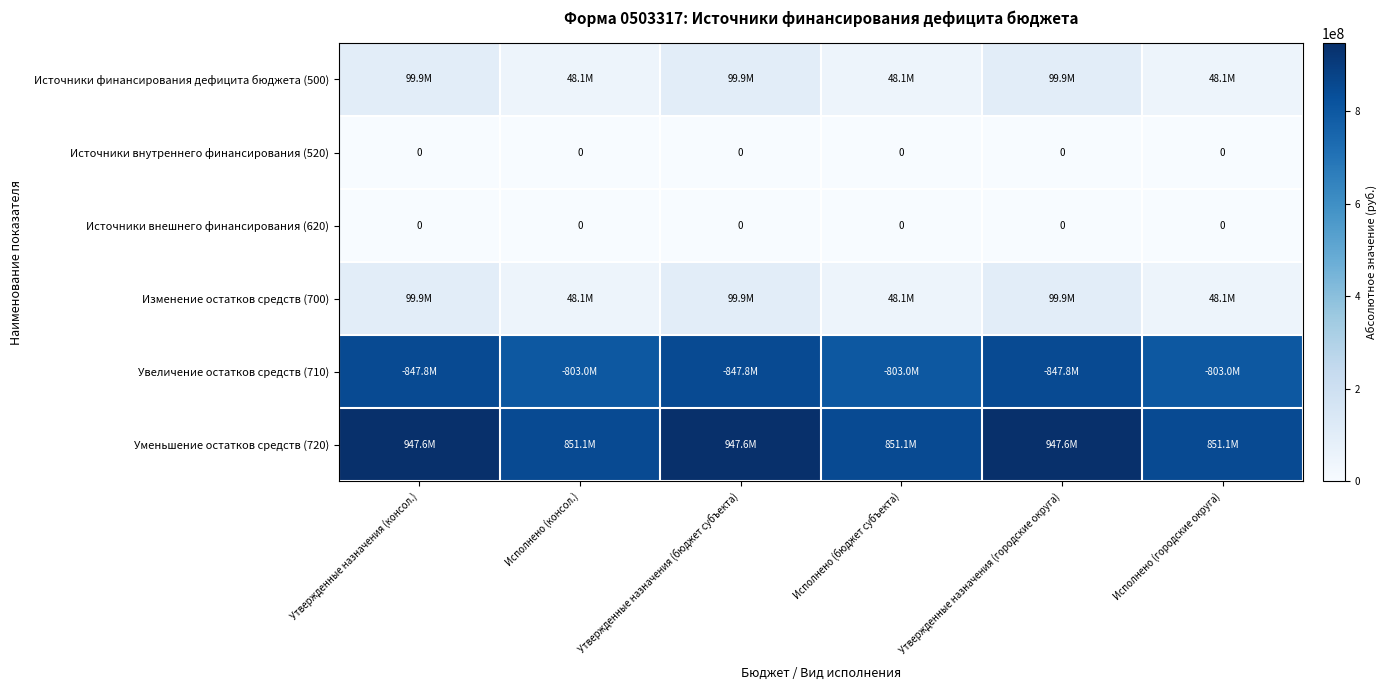

At which label does Источники внутреннего финансирования (520) reach its minimum?

Утвержденные назначения (консол.)